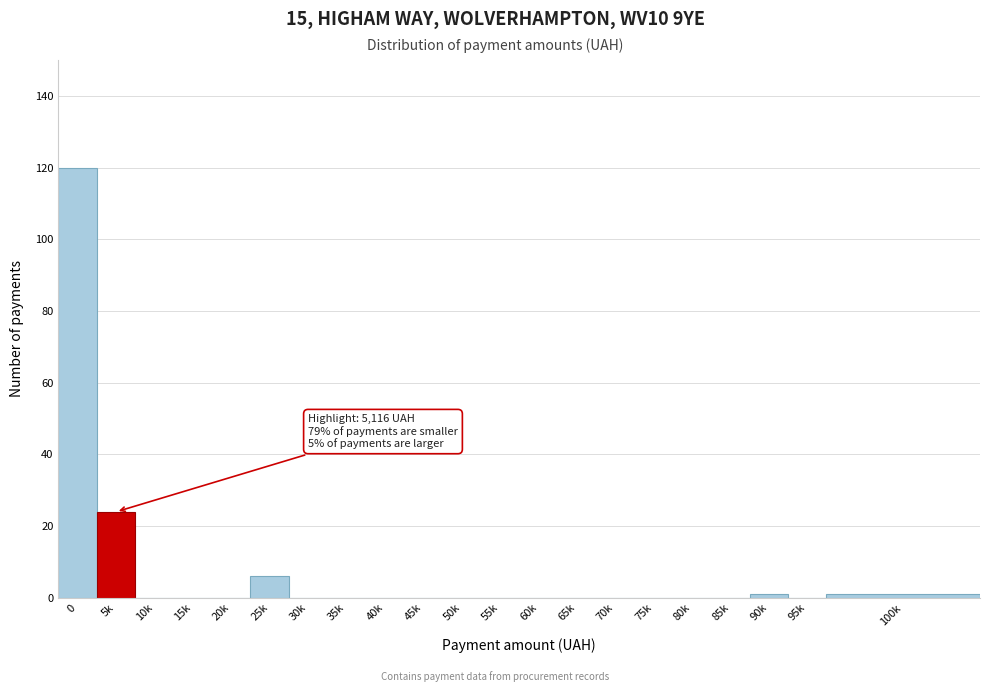

Reading left to right, transcribe all the data shown in this chart.

0=120	5k=24	10k=0	15k=0	20k=0	25k=6	30k=0	35k=0	40k=0	45k=0	50k=0	55k=0	60k=0	65k=0	70k=0	75k=0	80k=0	85k=0	90k=1	95k=0	100k=1